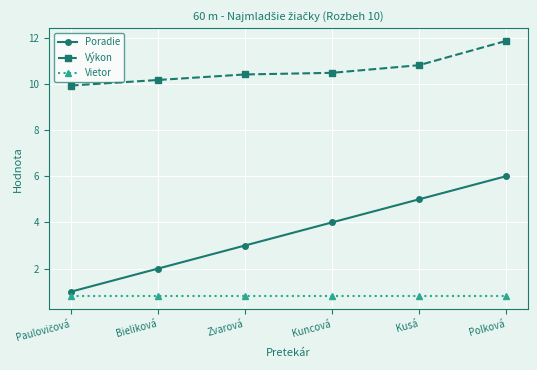

Rank the series by their maximum value, from lowest to highest.

Vietor, Poradie, Výkon